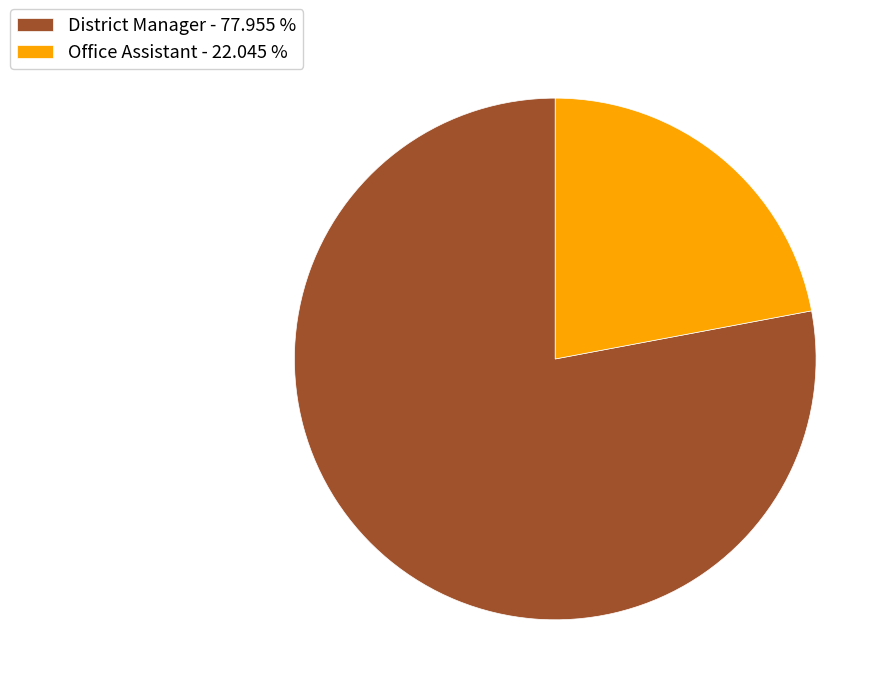

Which slice is the largest?

District Manager